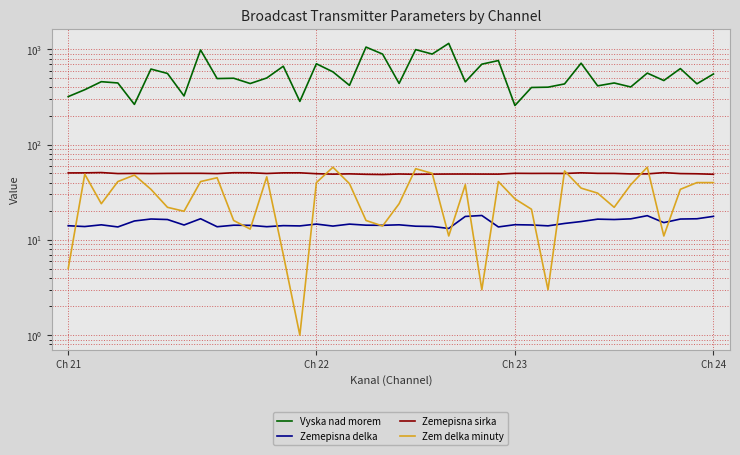

True or false: Zemepisna sirka has a value of 15.2 at 38.

False